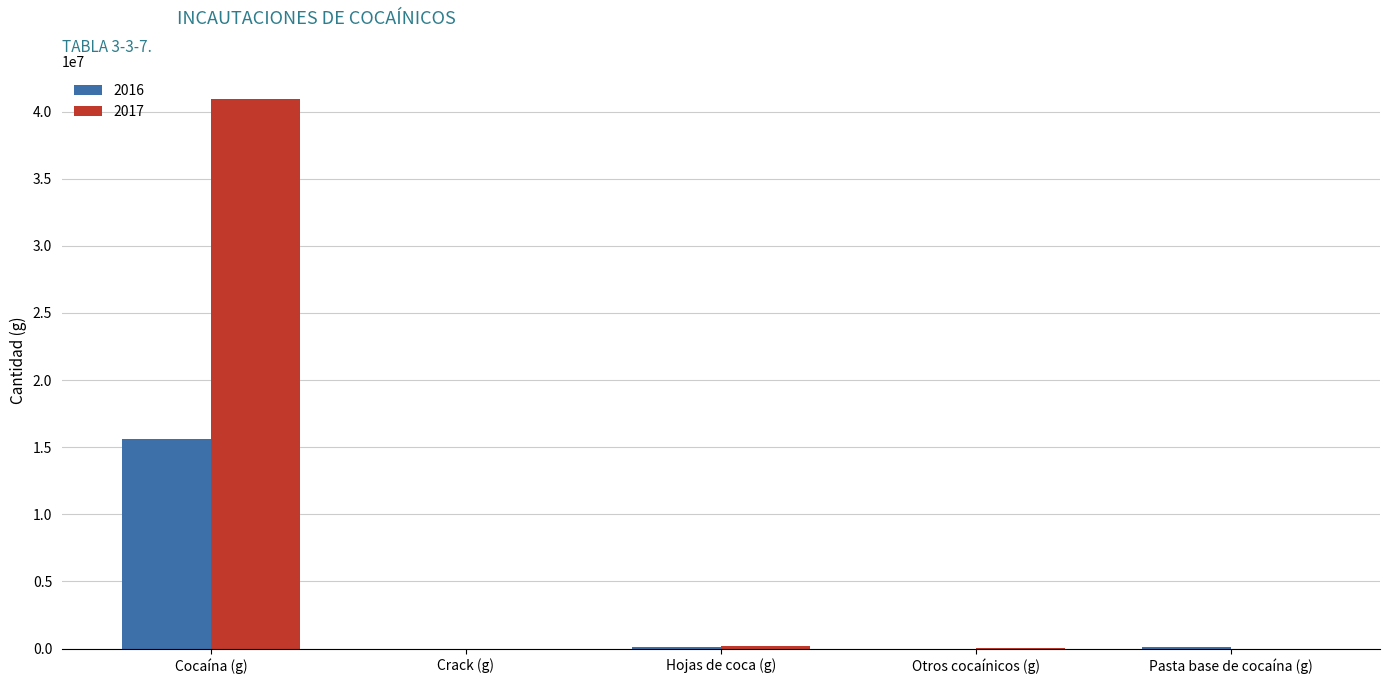

Where does the 2017 series first go above 3373?

Cocaína (g)